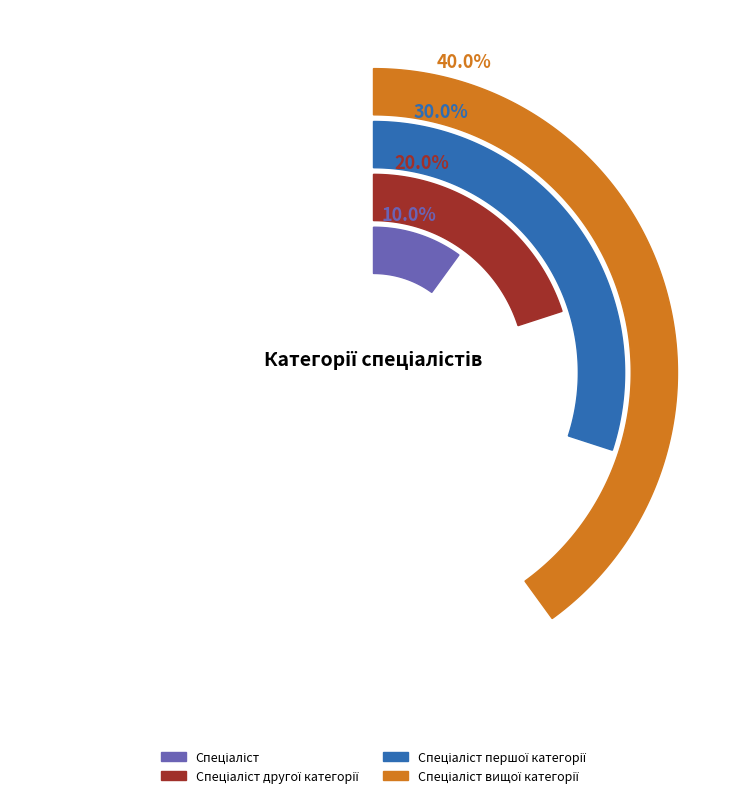

How many segments does this pie chart have?

4